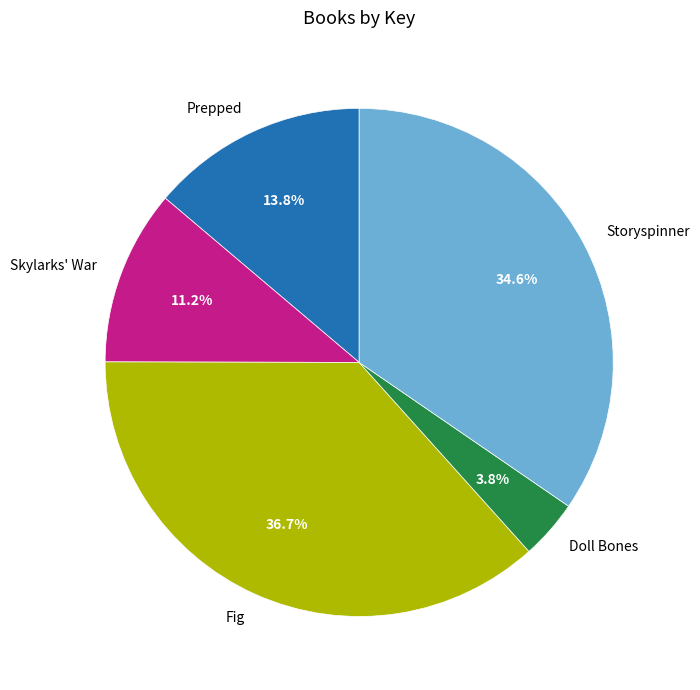

How many slices are in this pie chart?

5